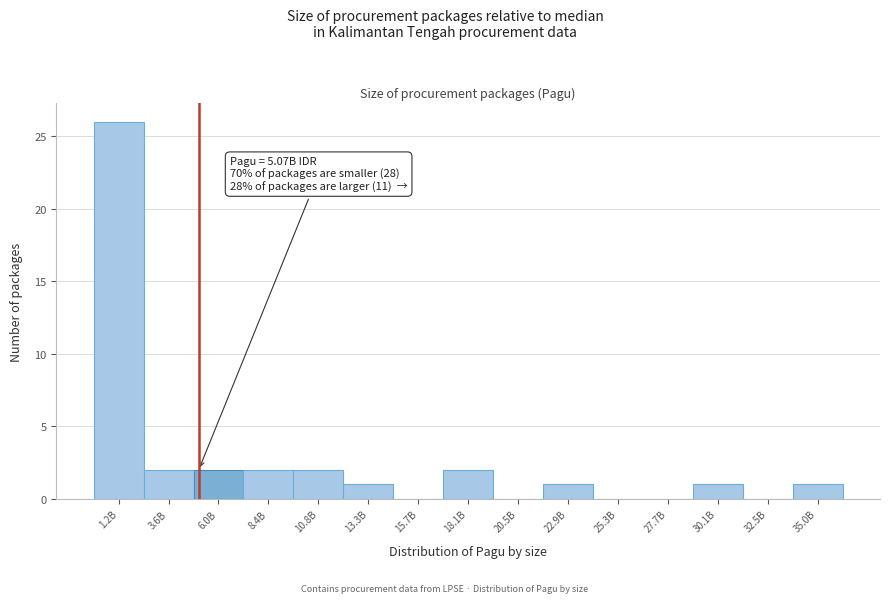

Reading left to right, what are all the values shown in this chart?

1.2B=26	3.6B=2	6.0B=2	8.4B=2	10.8B=2	13.3B=1	15.7B=0	18.1B=2	20.5B=0	22.9B=1	25.3B=0	27.7B=0	30.1B=1	32.5B=0	35.0B=1